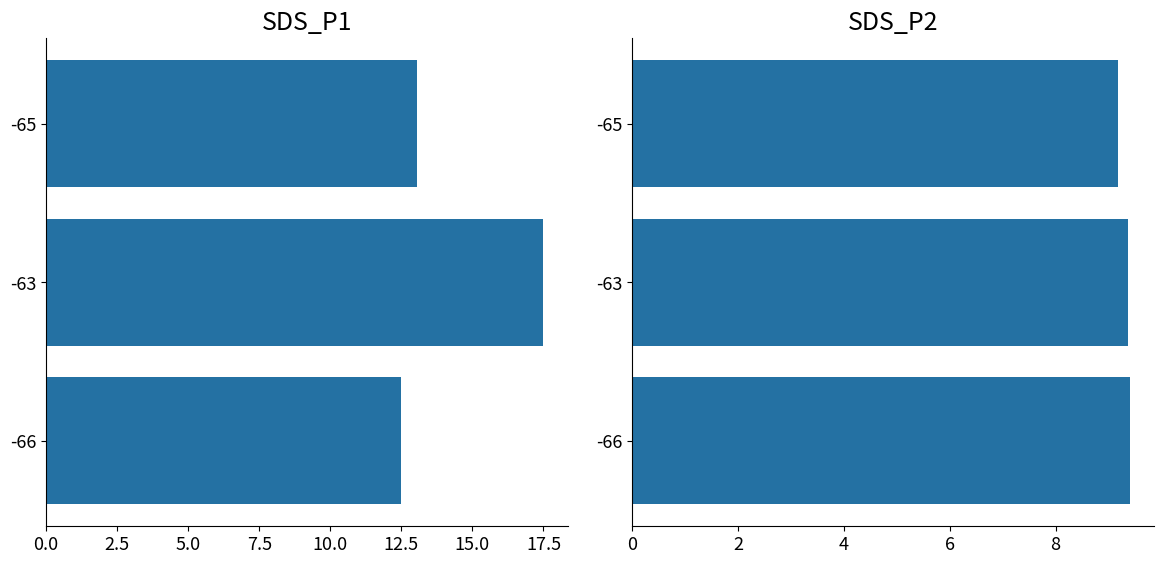

How many SDS_P1 values are between 12 and 17?

2